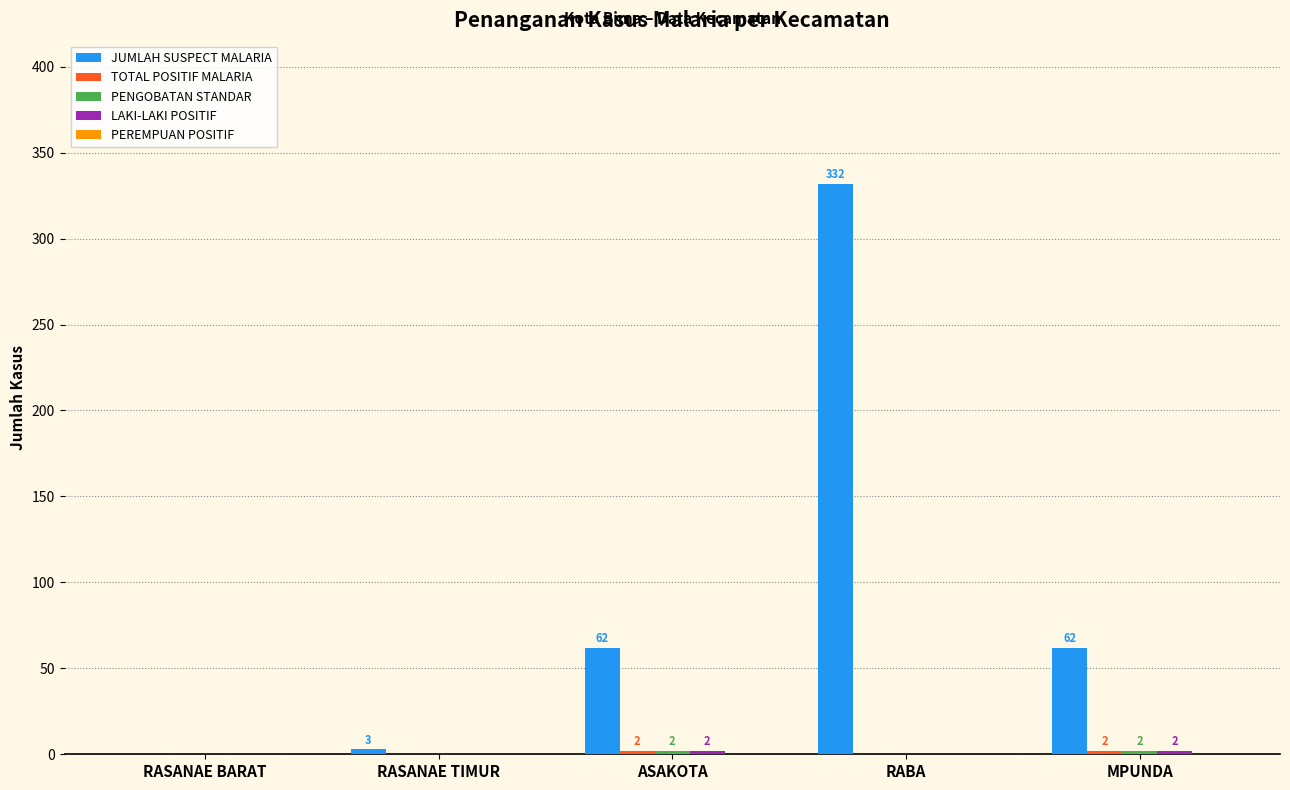

Which series changed the most between RASANAE TIMUR and MPUNDA?

JUMLAH SUSPECT MALARIA